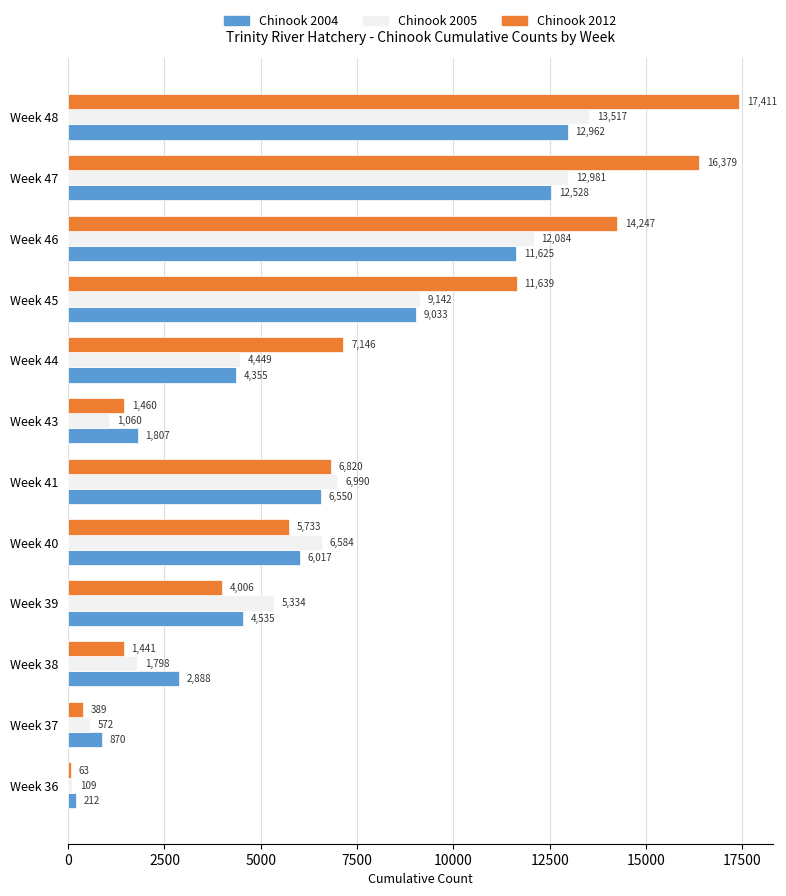

Where is Chinook 2005 nearest to the value 6813?

Week 41